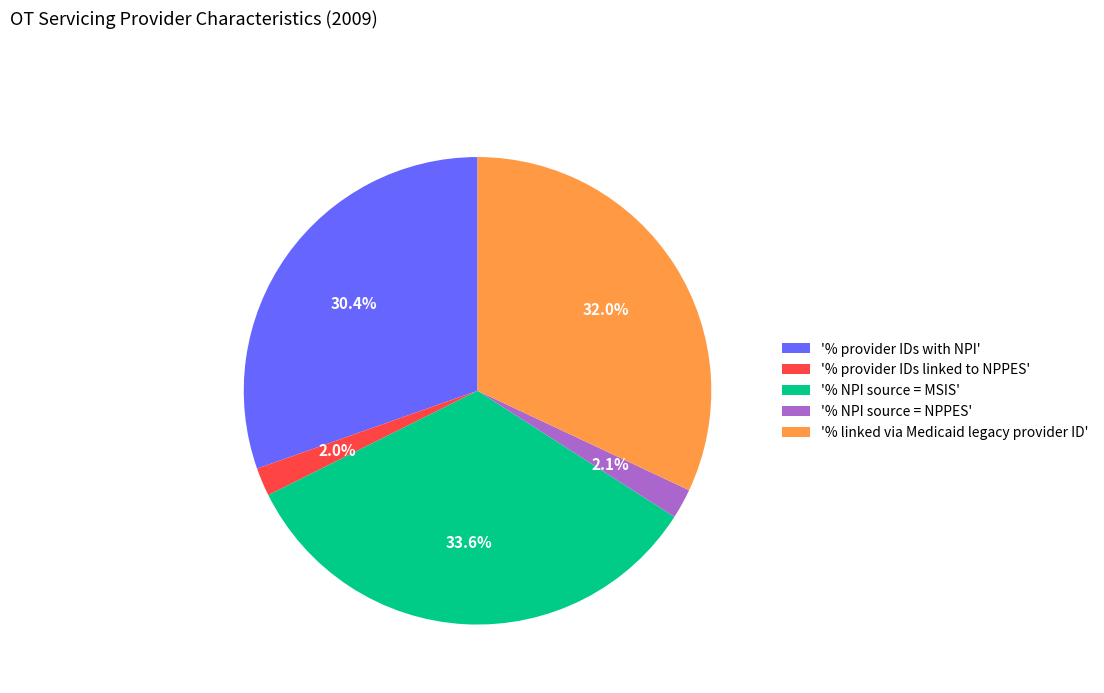

What portion of the pie excludes '% NPI source = NPPES'?

97.9%